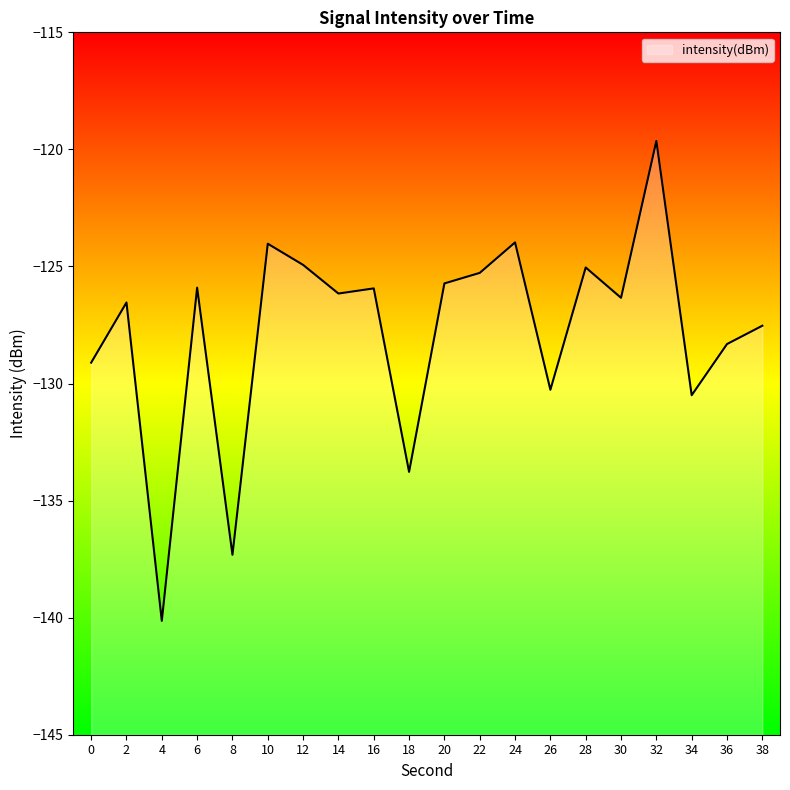

Rank the categories by value from lowest to highest.

4, 8, 18, 34, 26, 0, 36, 38, 2, 30, 14, 16, 6, 20, 22, 28, 12, 10, 24, 32